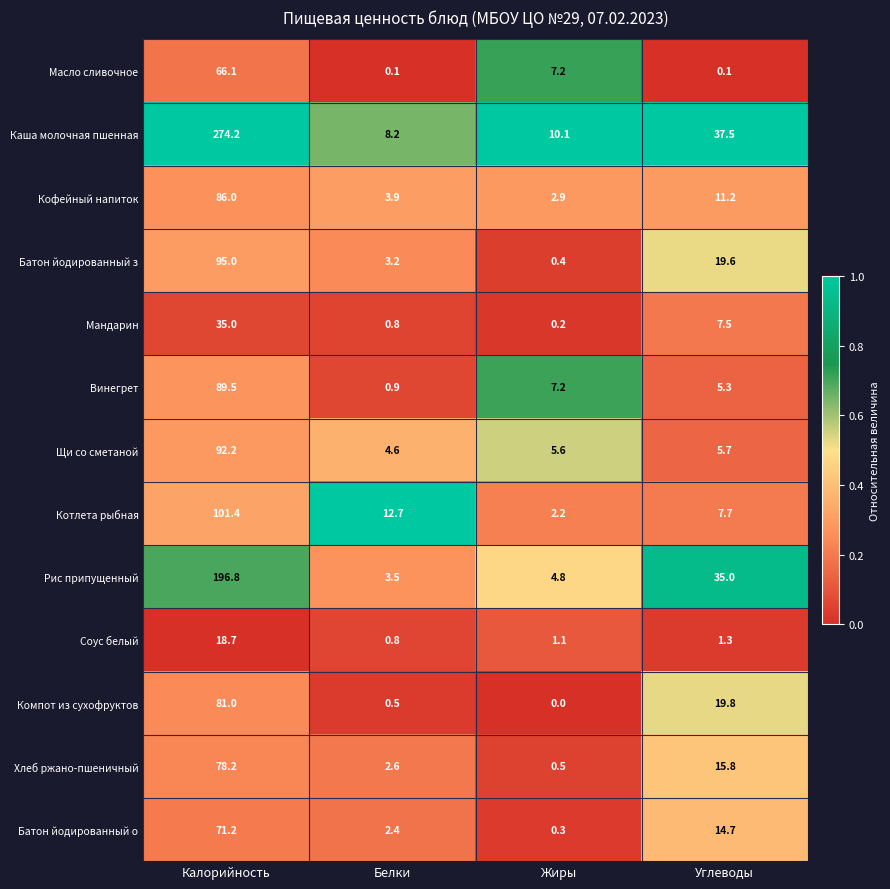

The value of Кофейный напиток at Жиры is 0.9. True or false?

False